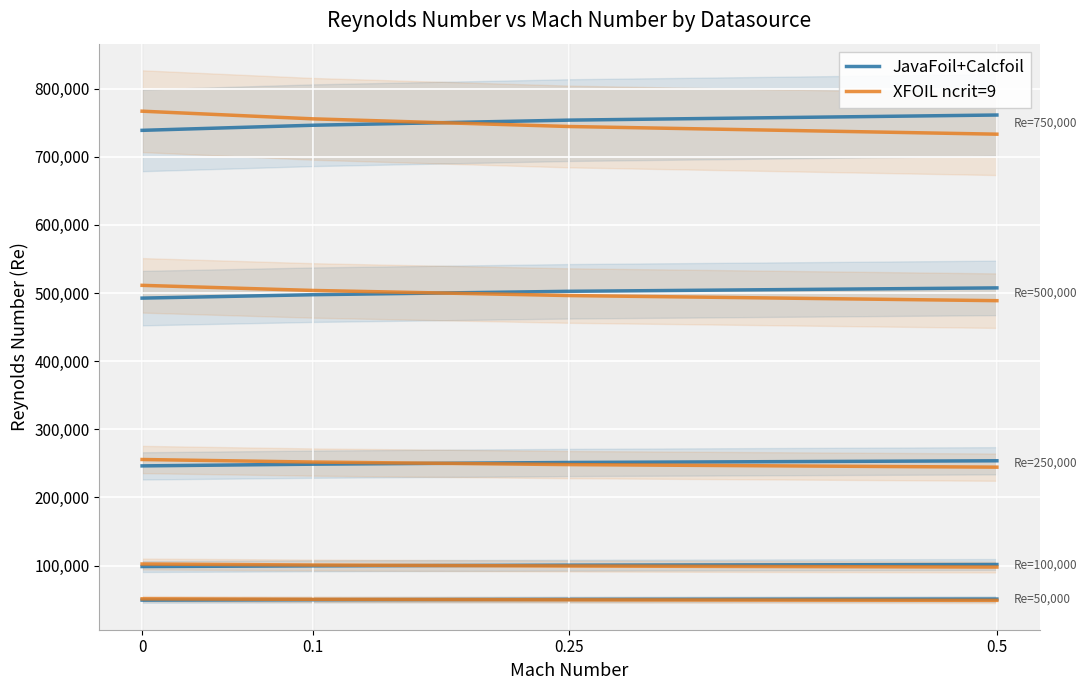

Where is XFOIL ncrit=9 nearest to the value 50000?

0.1